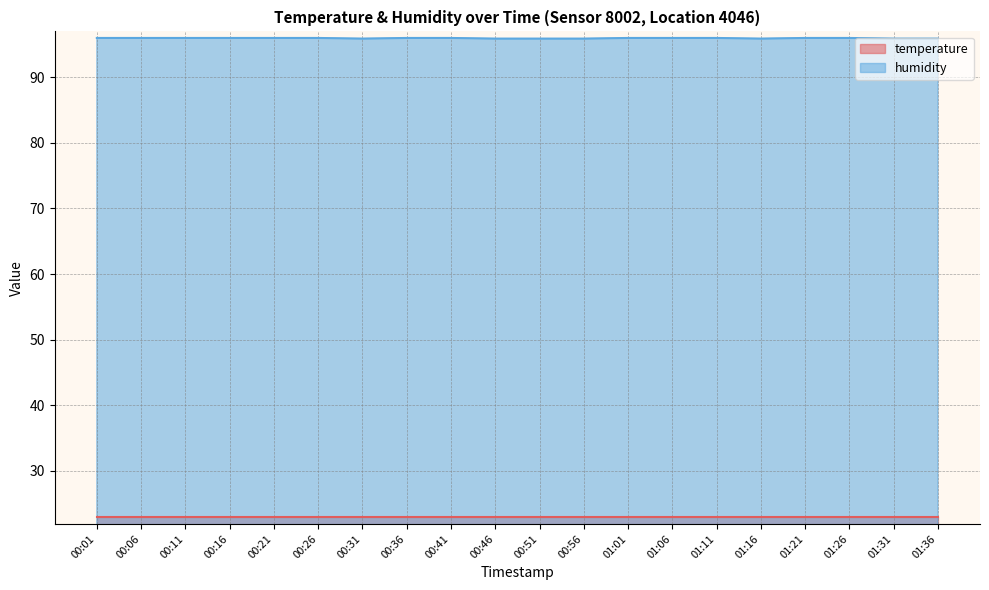

What is the value of the 13th point from the left?

96.0